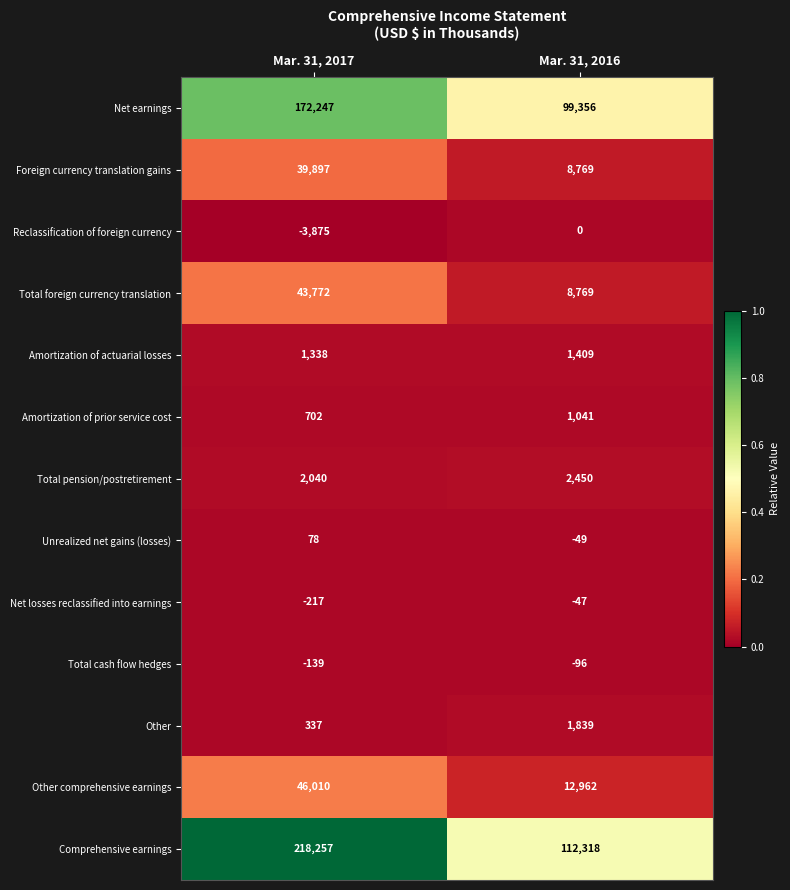

At which label is Amortization of actuarial losses closest to 1373?

Mar. 31, 2017